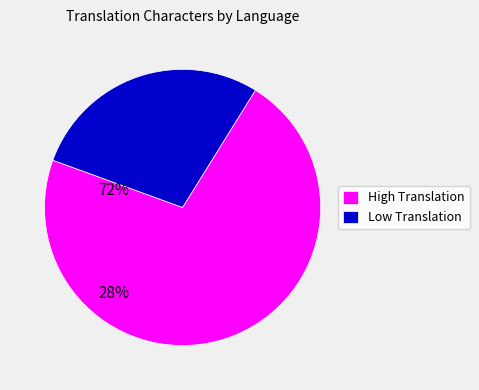

Count the number of slices in the pie.

2